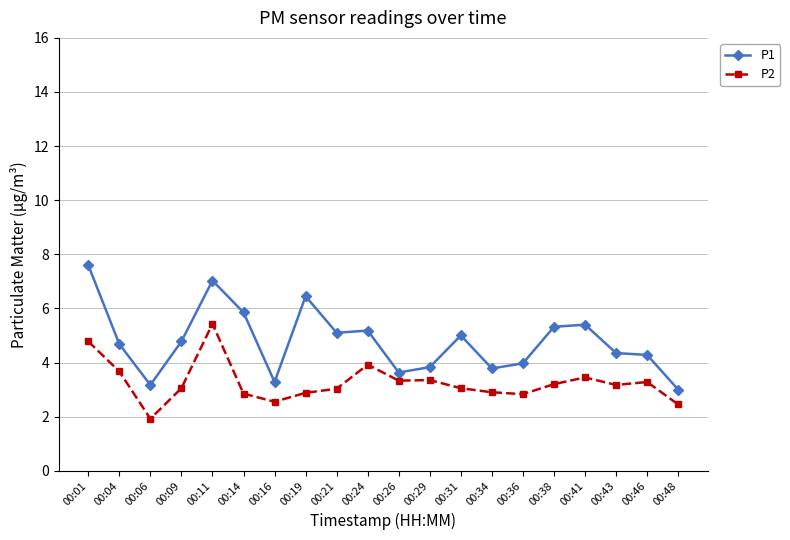

What is the minimum value for P2?

1.9